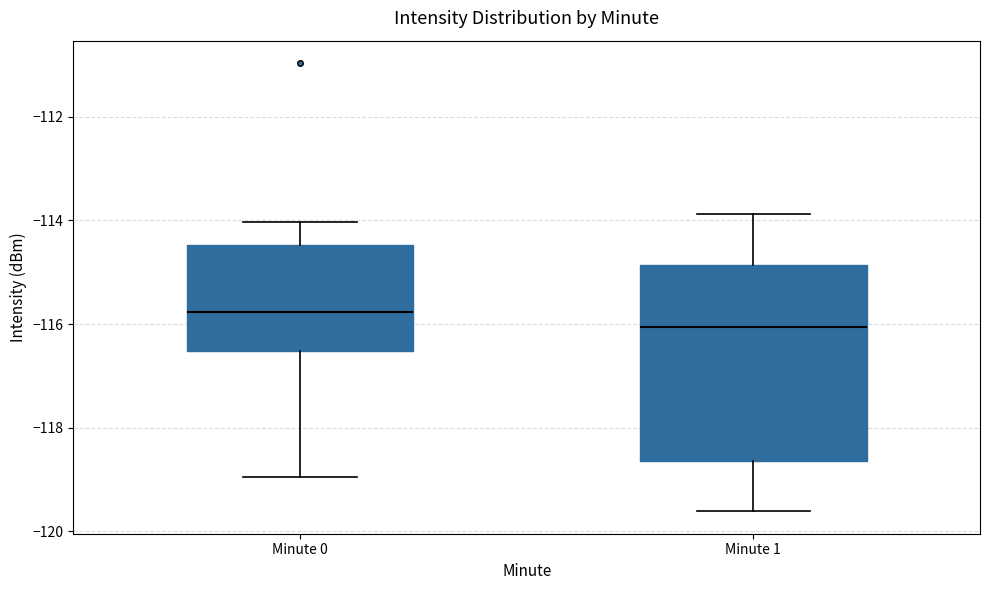

Reading left to right, read every box against the y-axis: the position of its median line, the range the box covers, and the ends of its whiskers. The values are not printed on the chart, so give them approximately, as read against the axis.

Minute 0: median -115.8, box -116.6 to -114.4, whiskers -119.0 to -114.0
Minute 1: median -116.0, box -118.6 to -114.8, whiskers -119.6 to -113.8